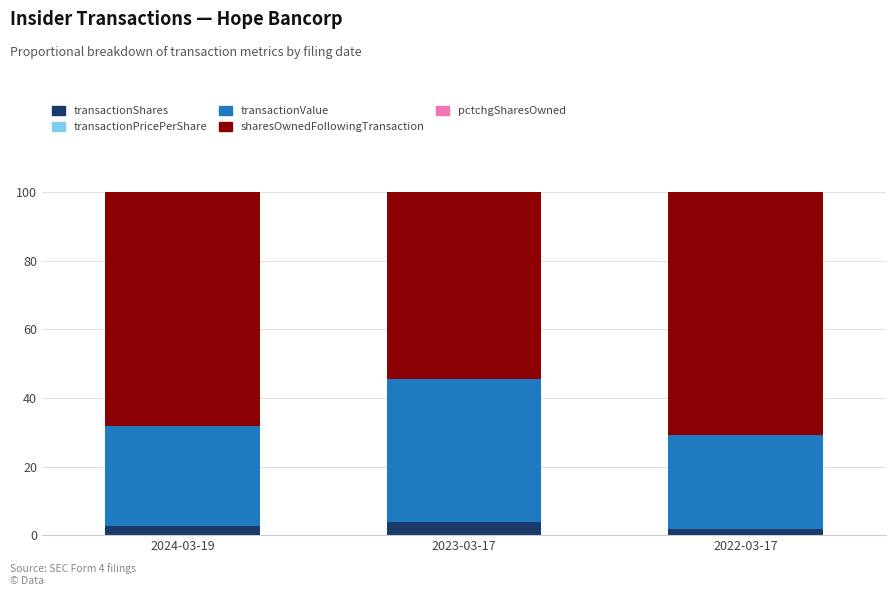

What is the difference between the transactionShares values at 2023-03-17 and 2022-03-17?

2.2